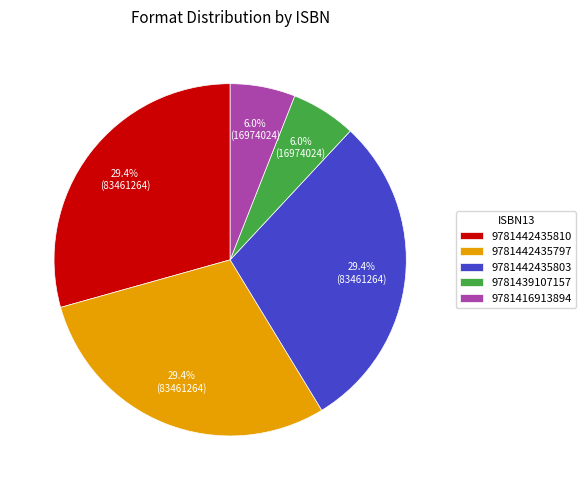

To the nearest percent, what is the difference between the largest and smallest slice percentages?

23%